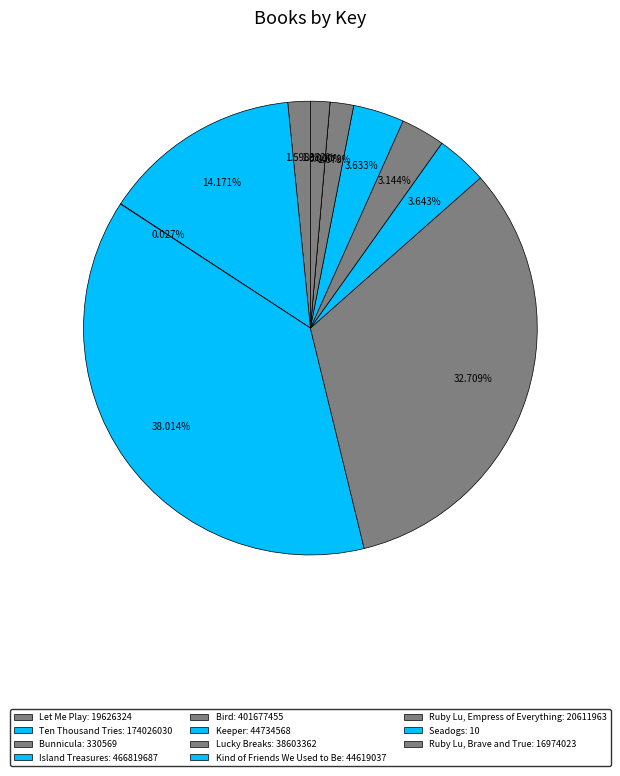

To the nearest percent, what portion does Lucky Breaks represent?

3%